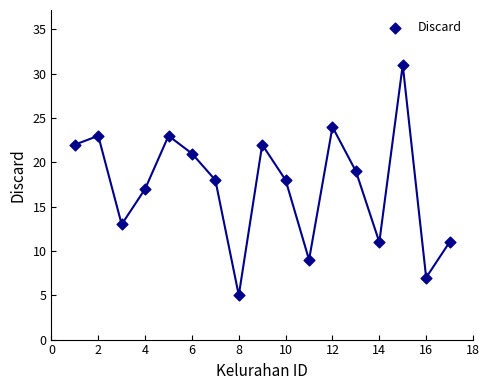

What is the range of Y values (max minus min)?

26